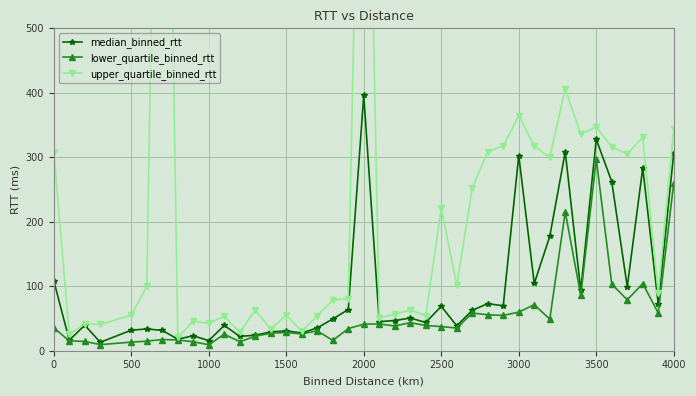

Which category has the highest value in the median_binned_rtt series?

2000